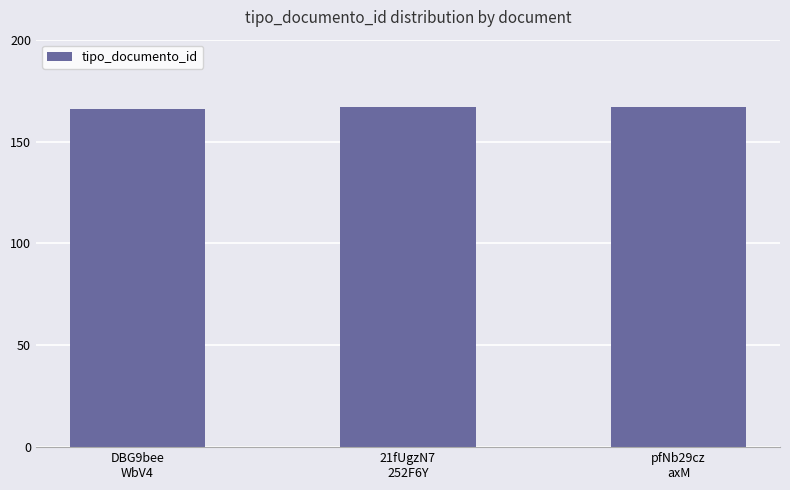

Does the chart contain stacked bars?

No